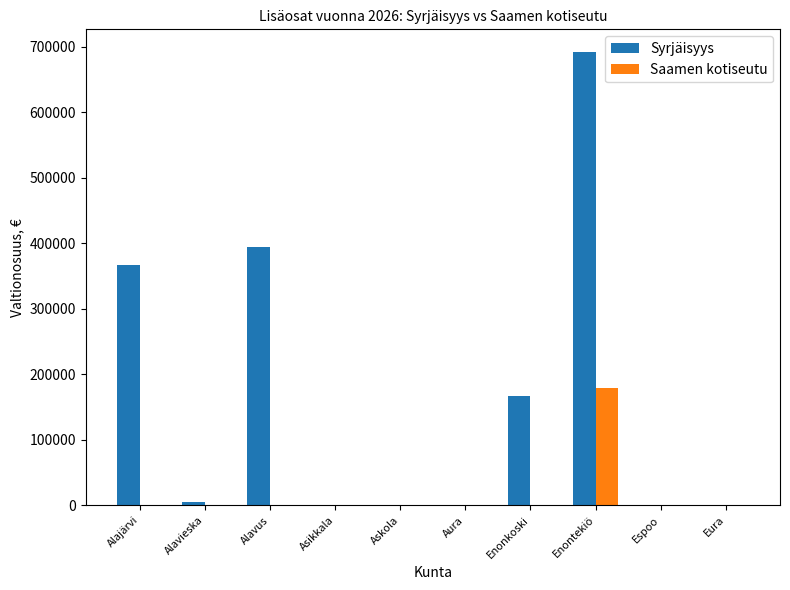

Is it true that Saamen kotiseutu equals -118390.2 at Aura?

False